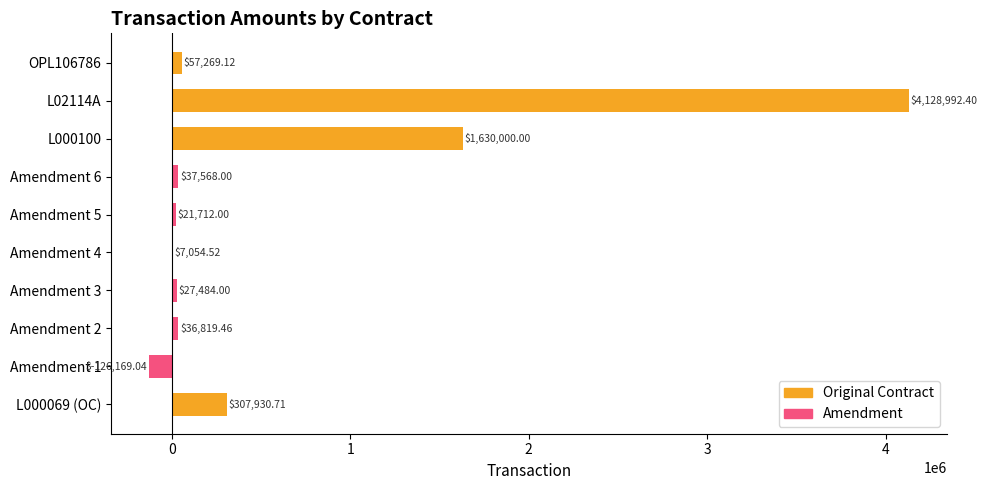

What value does the Amendment series have at Amendment 3?

27484.0